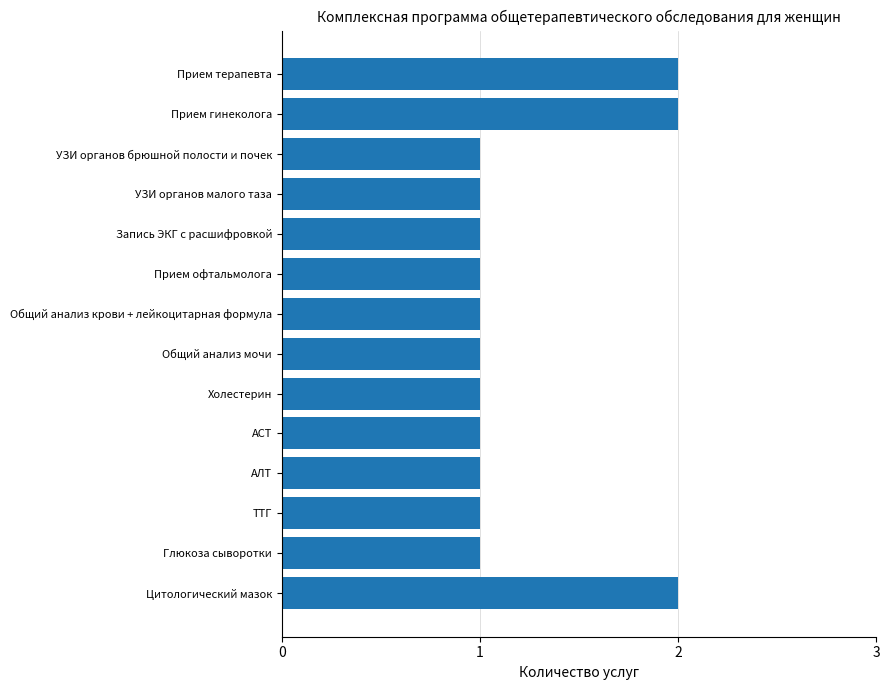

How many data points does each series have?

14